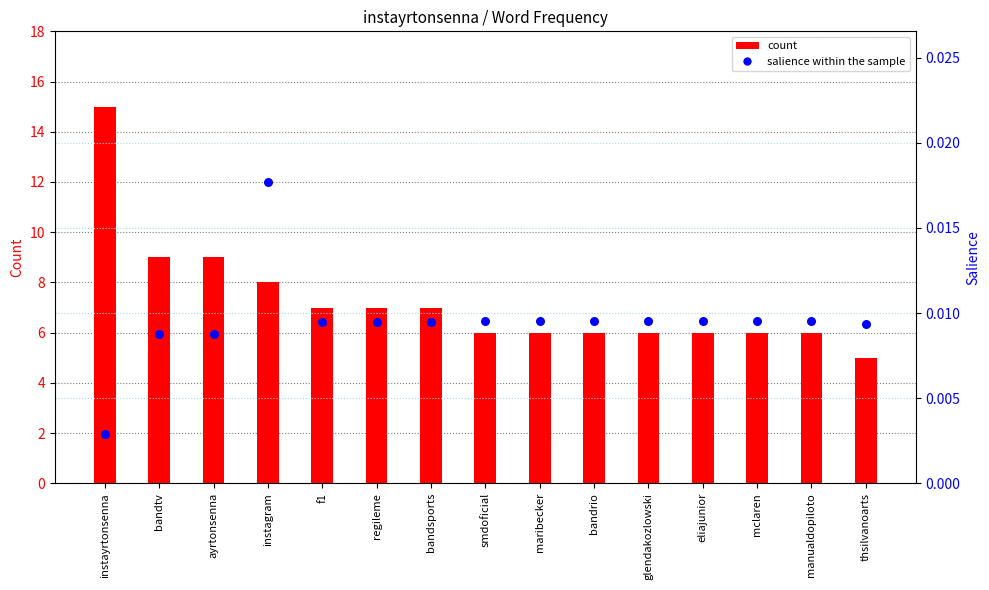

What are all the series names shown in the legend?

count, salience within the sample